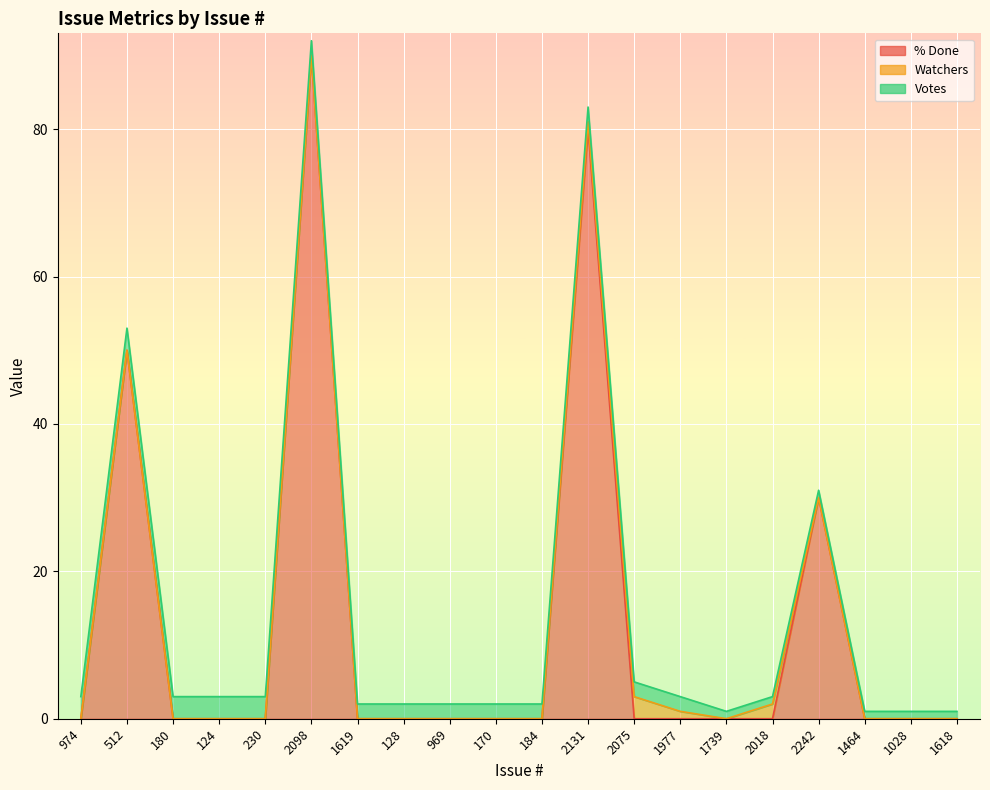

Between 974 and 1464, which series saw the biggest shift?

Votes